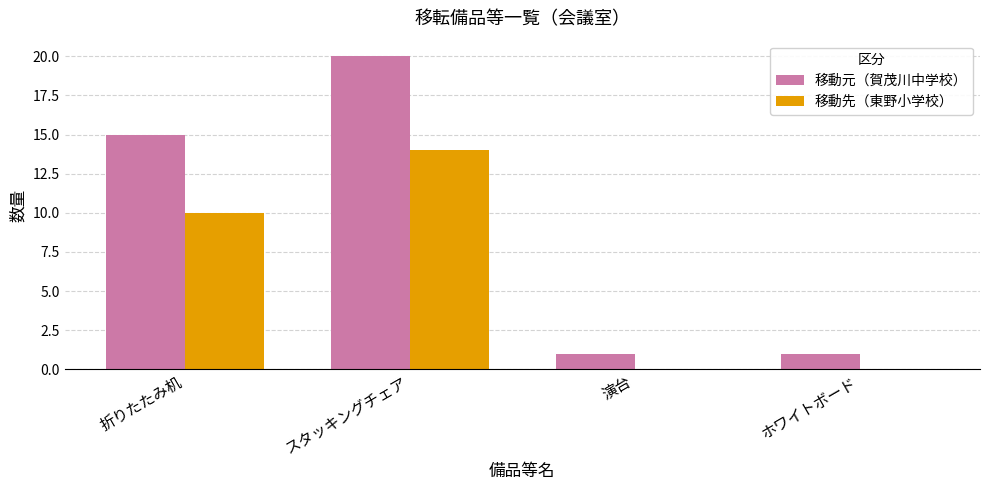

Reading left to right, transcribe all the data shown in this chart.

移動元（賀茂川中学校）: 折りたたみ机=15	スタッキングチェア=20	演台=1	ホワイトボード=1
移動先（東野小学校）: 折りたたみ机=10	スタッキングチェア=14	演台=0	ホワイトボード=0